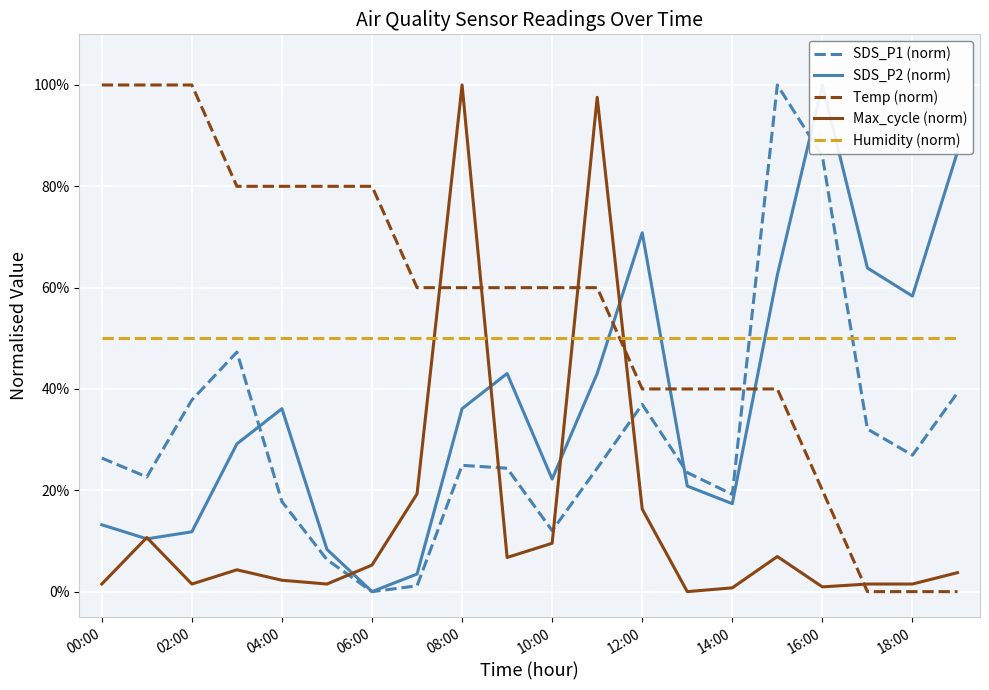

How many interior local peaks does the Max_cycle (norm) series have?

5